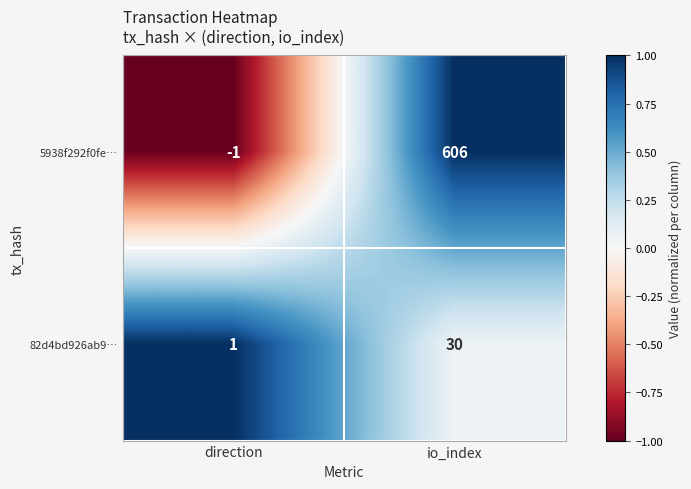

The value of 5938f292f0fe… at direction is -1. True or false?

True